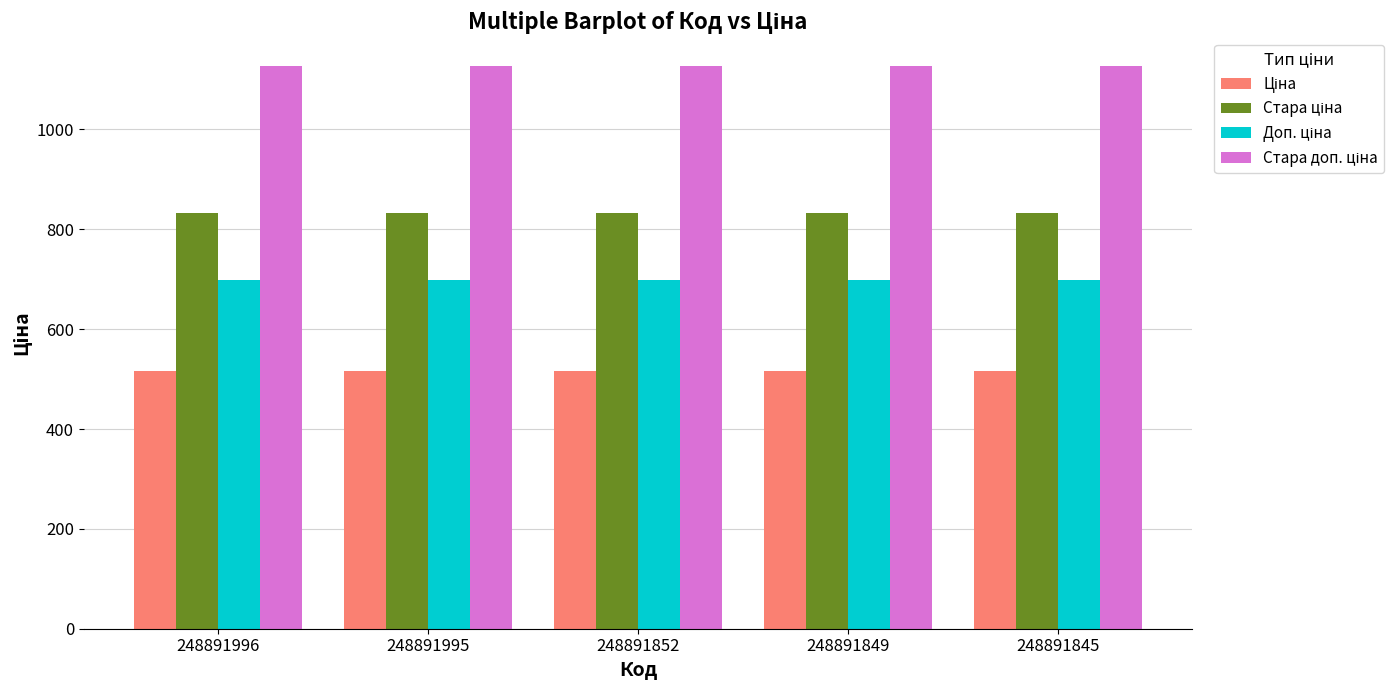

What is the total value across all series at 248891996?

3175.2